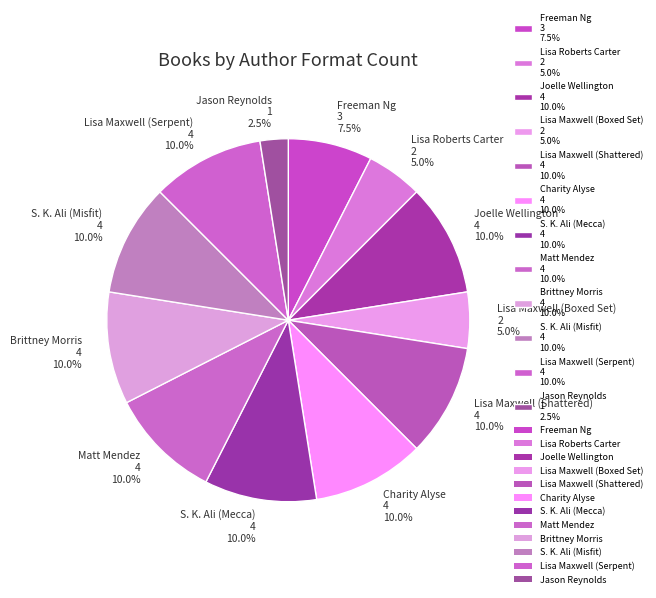

What is the ratio of the value at Charity Alyse to the value at Lisa Roberts Carter?

2.0